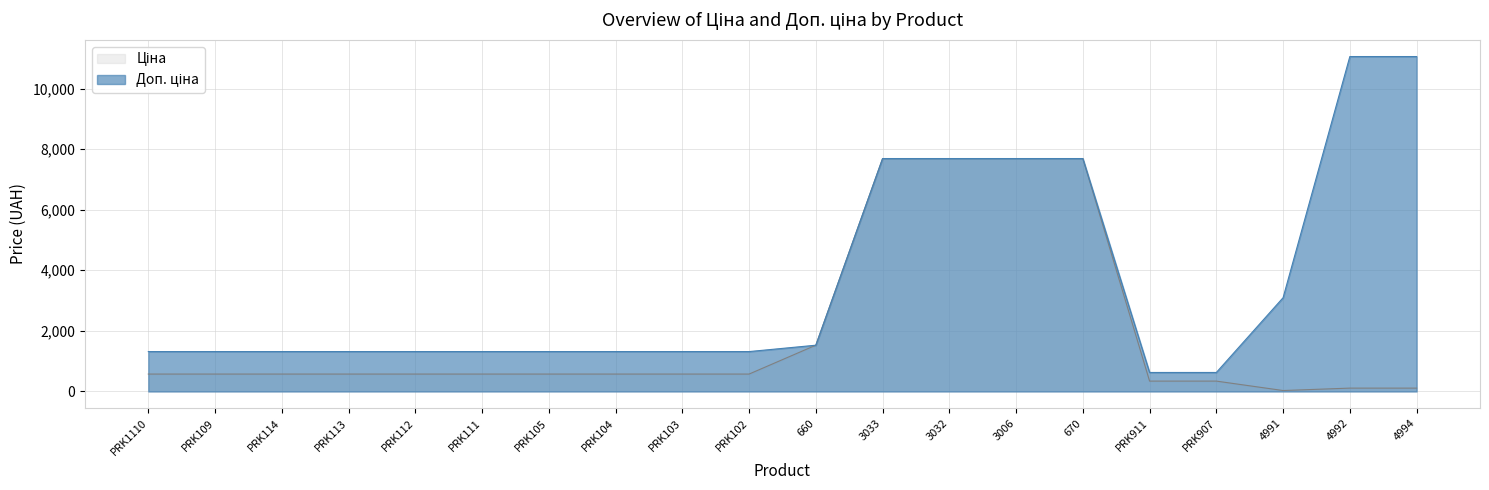

How many values in the Доп. ціна series exceed 1316?

18